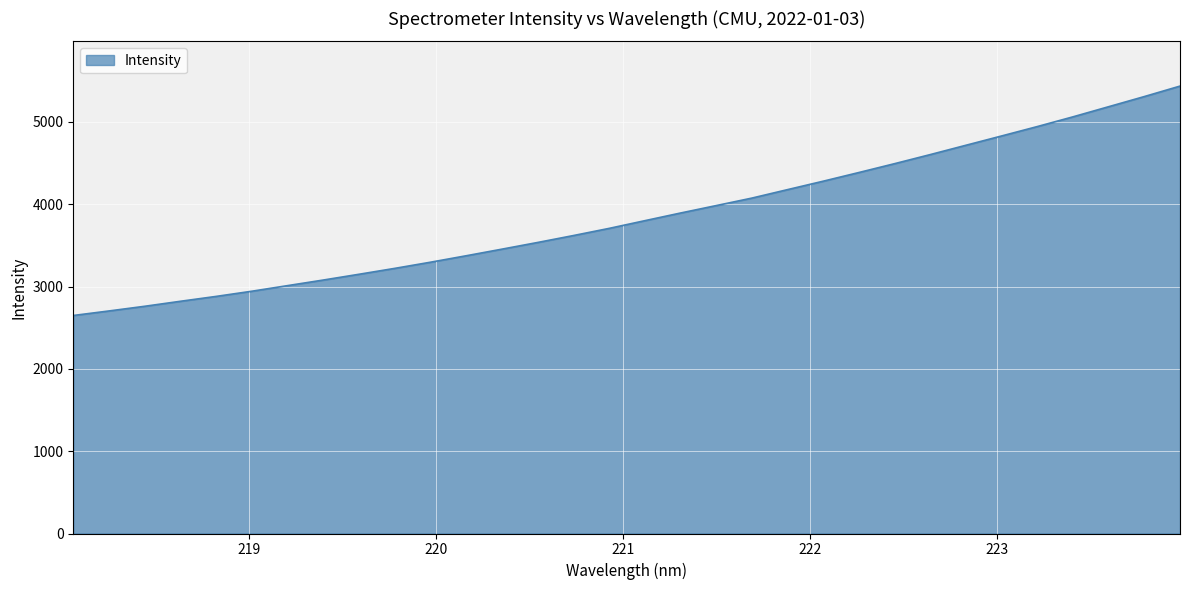

Reading left to right, what are all the values shown in this chart?

2648.4	2703.5	2760.3	2821.2	2880.4	2943.4	3011.4	3079.3	3149.4	3221.0	3295.9	3374.2	3454.4	3535.7	3619.6	3706.6	3800.2	3893.2	3983.6	4074.6	4177.6	4280.1	4385.6	4492.9	4603.3	4716.5	4829.5	4943.6	5061.8	5184.8	5308.0	5435.0